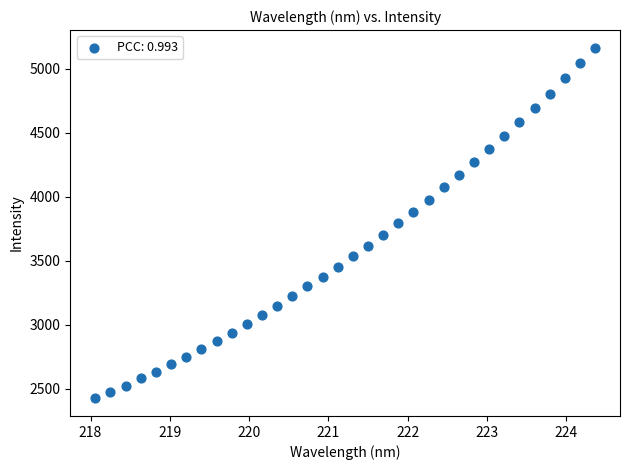

What is the range of Y values (max minus min)?

2744.0